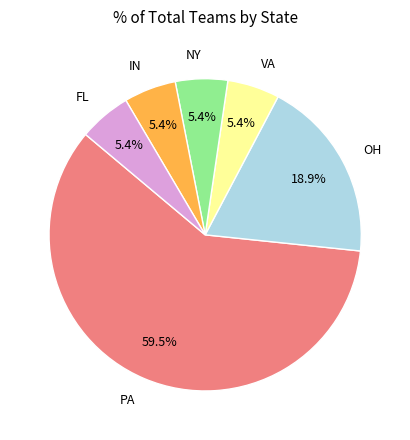

Is there a majority slice in this chart?

Yes